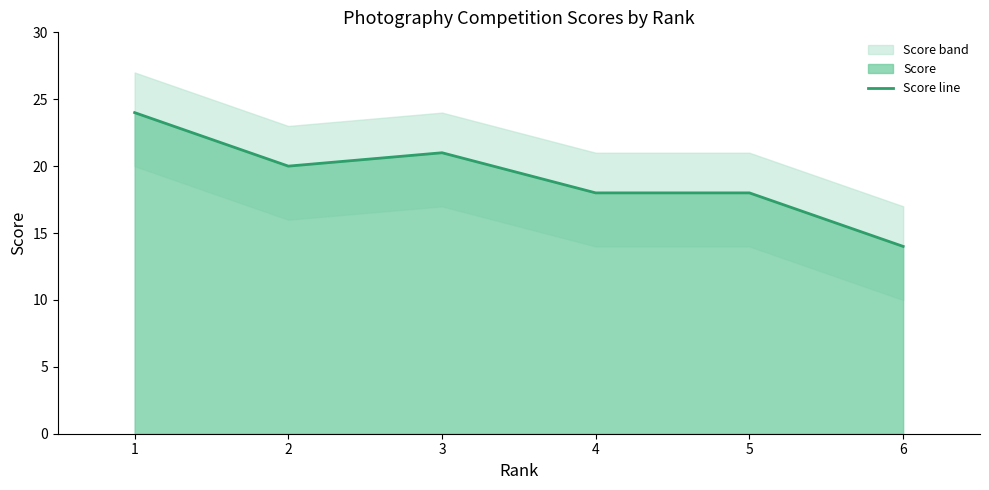

Between 2 and 3, which is larger?

3